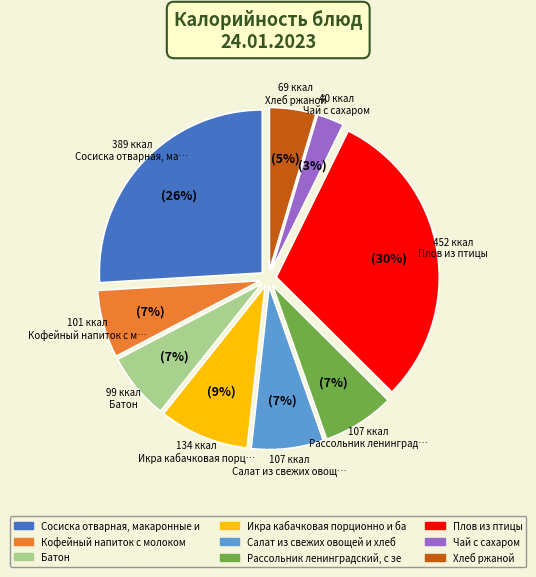

To the nearest percent, what is the average slice percentage?

11%